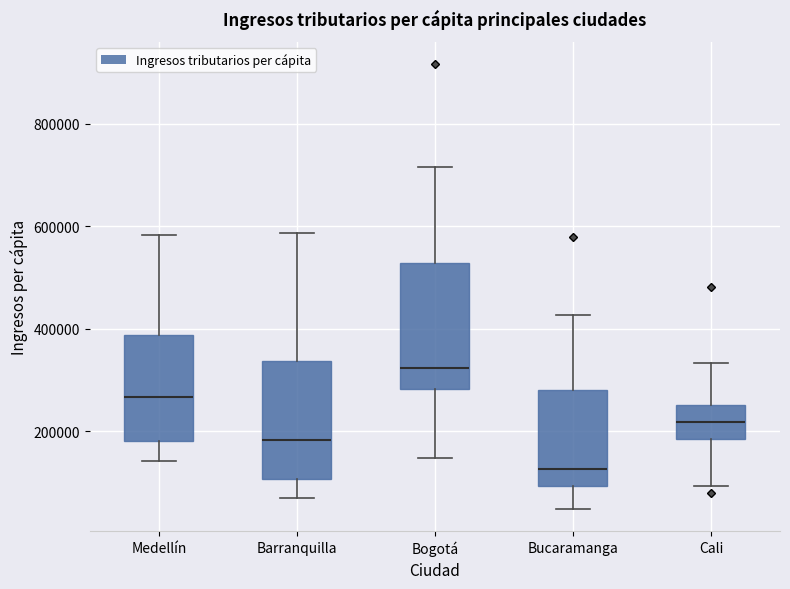

Where is the lower edge of the box for Bucaramanga on the y-axis? The values are not printed on the chart, so give them approximately, as read against the axis.

100000